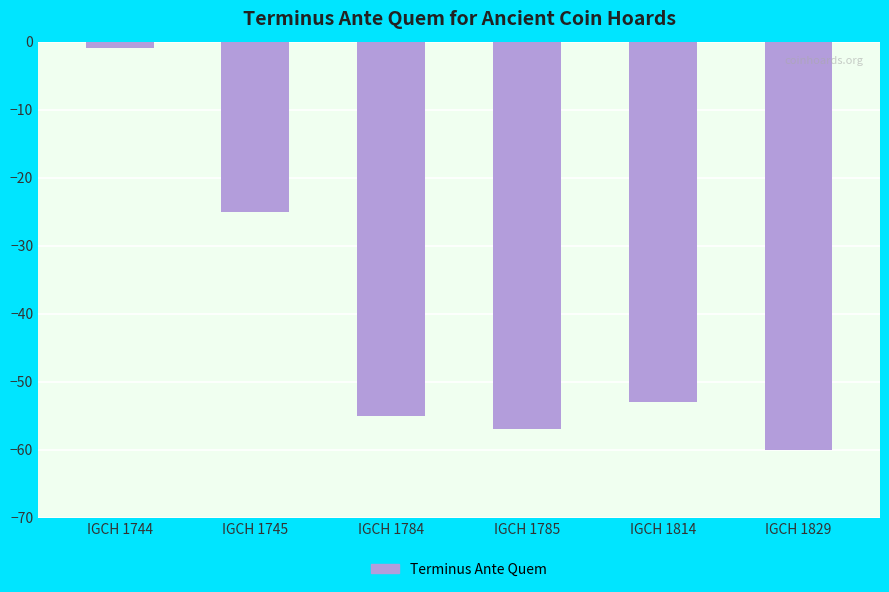

Reading left to right, extract all data points from this chart.

-1	-25	-55	-57	-53	-60